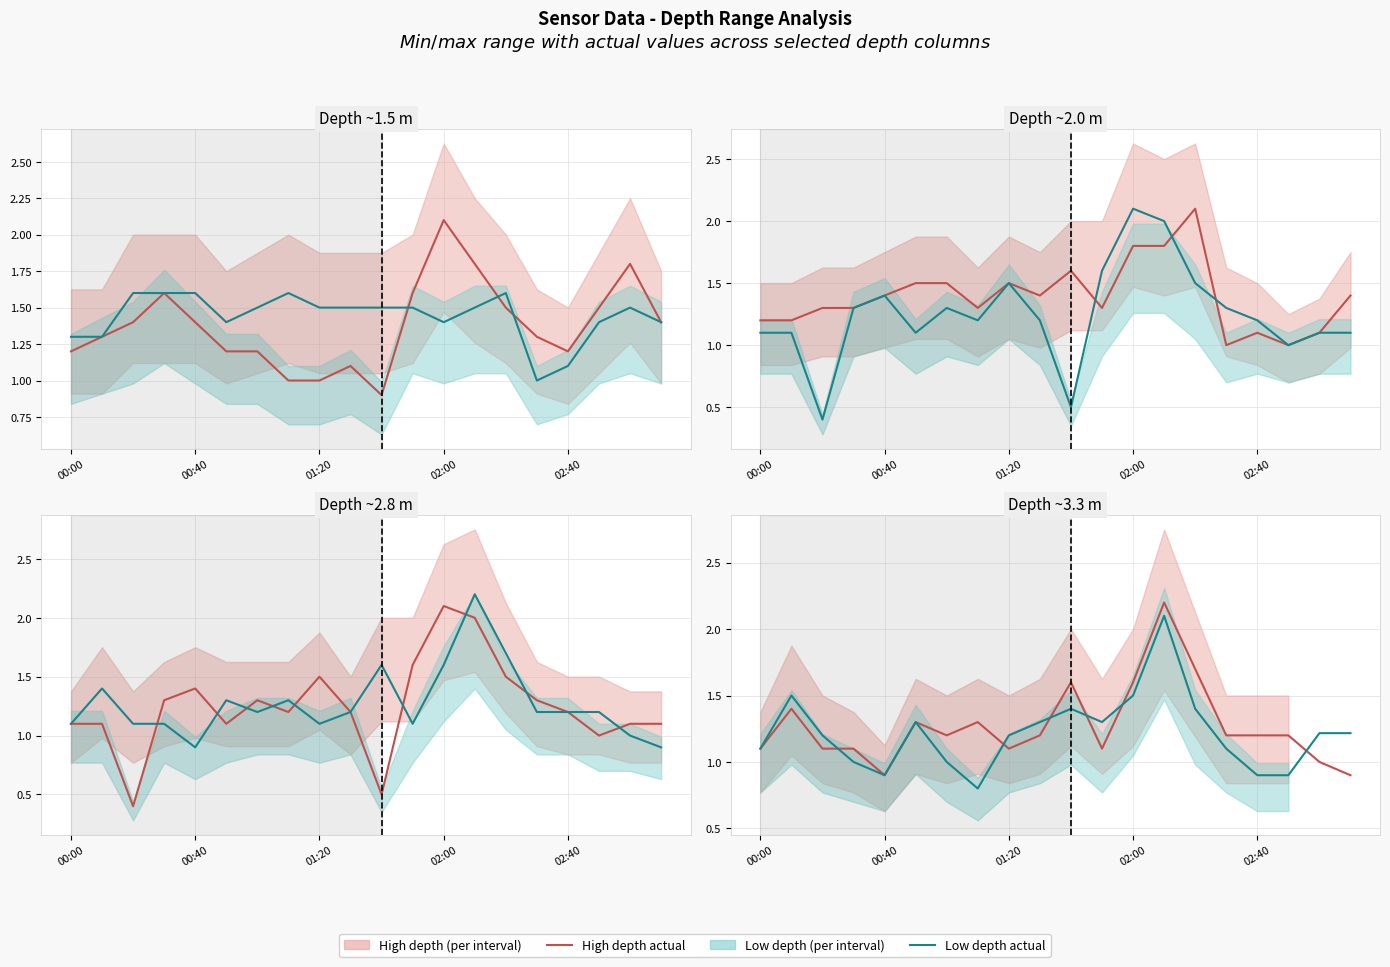

What is the value of the High depth actual point at the 15th from the left?

1.7